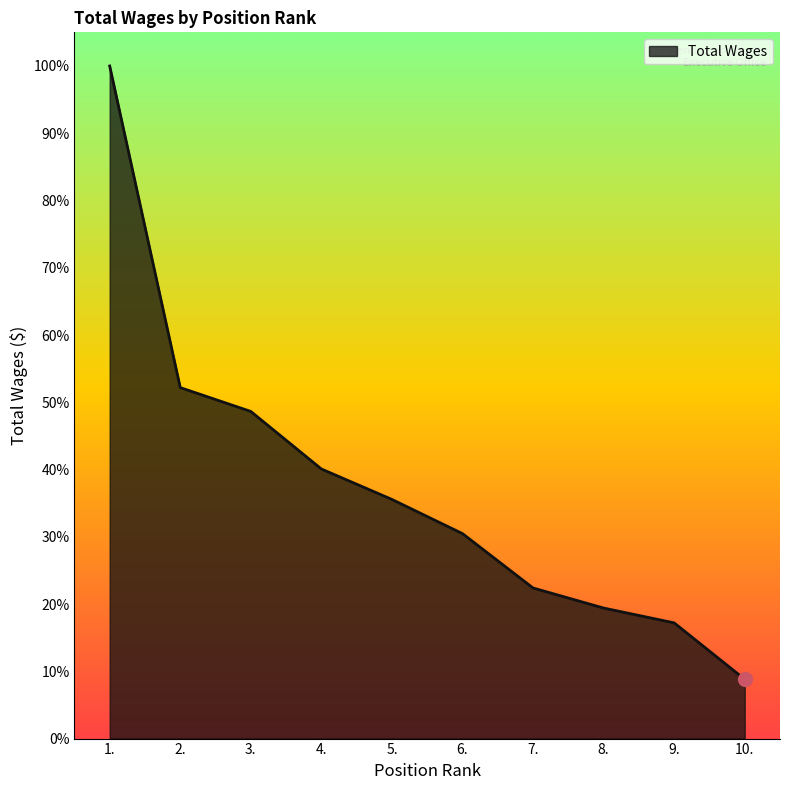

Is this an area chart (filled region under the line)?

Yes